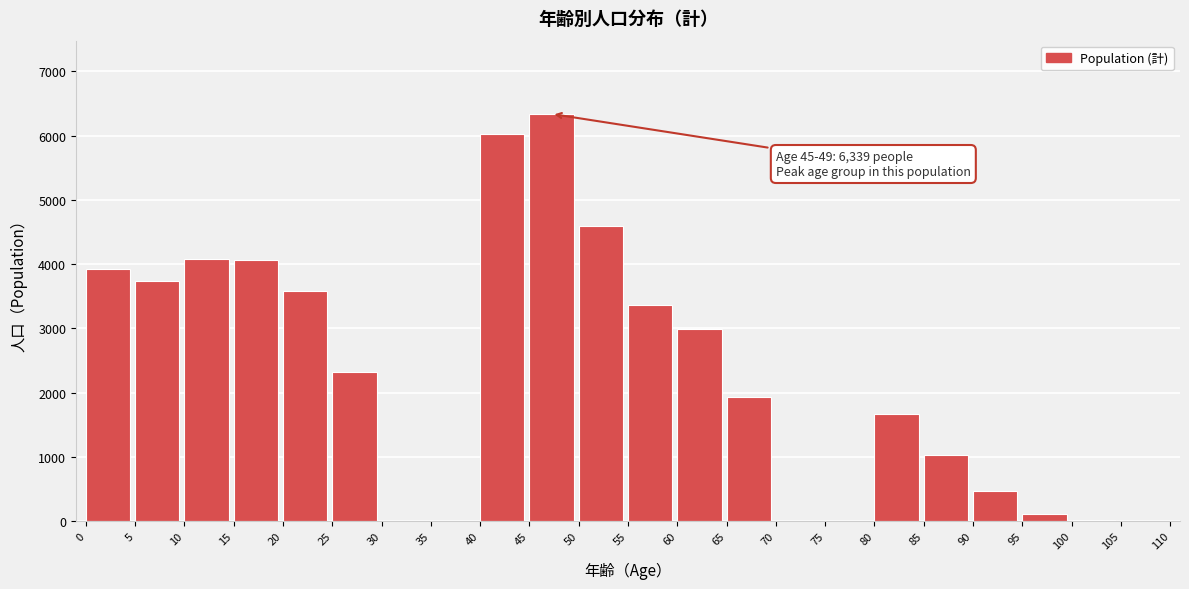

What is the maximum value shown in the chart?

6339